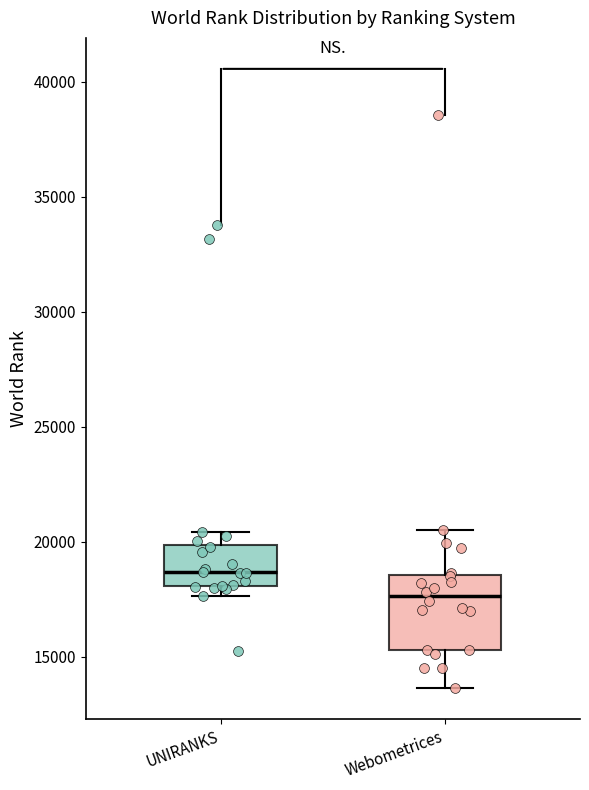

Where is the lower edge of the box for Webometrices on the y-axis? The values are not printed on the chart, so give them approximately, as read against the axis.

15500